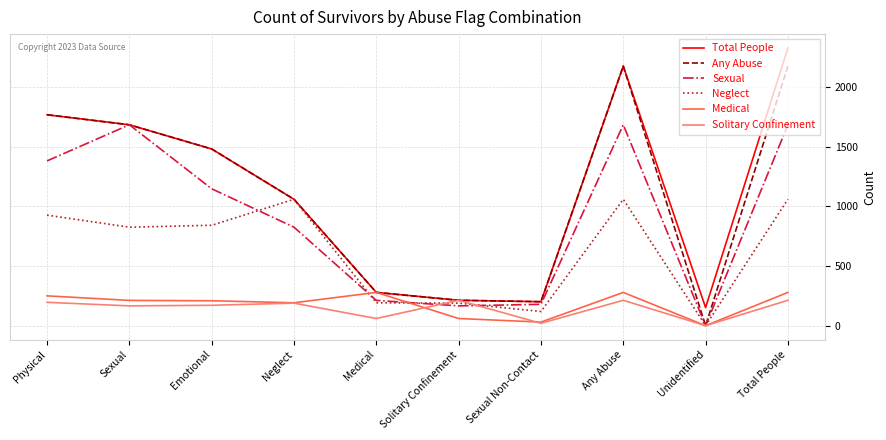

What is the difference between the highest and lowest values at Unidentified?

152